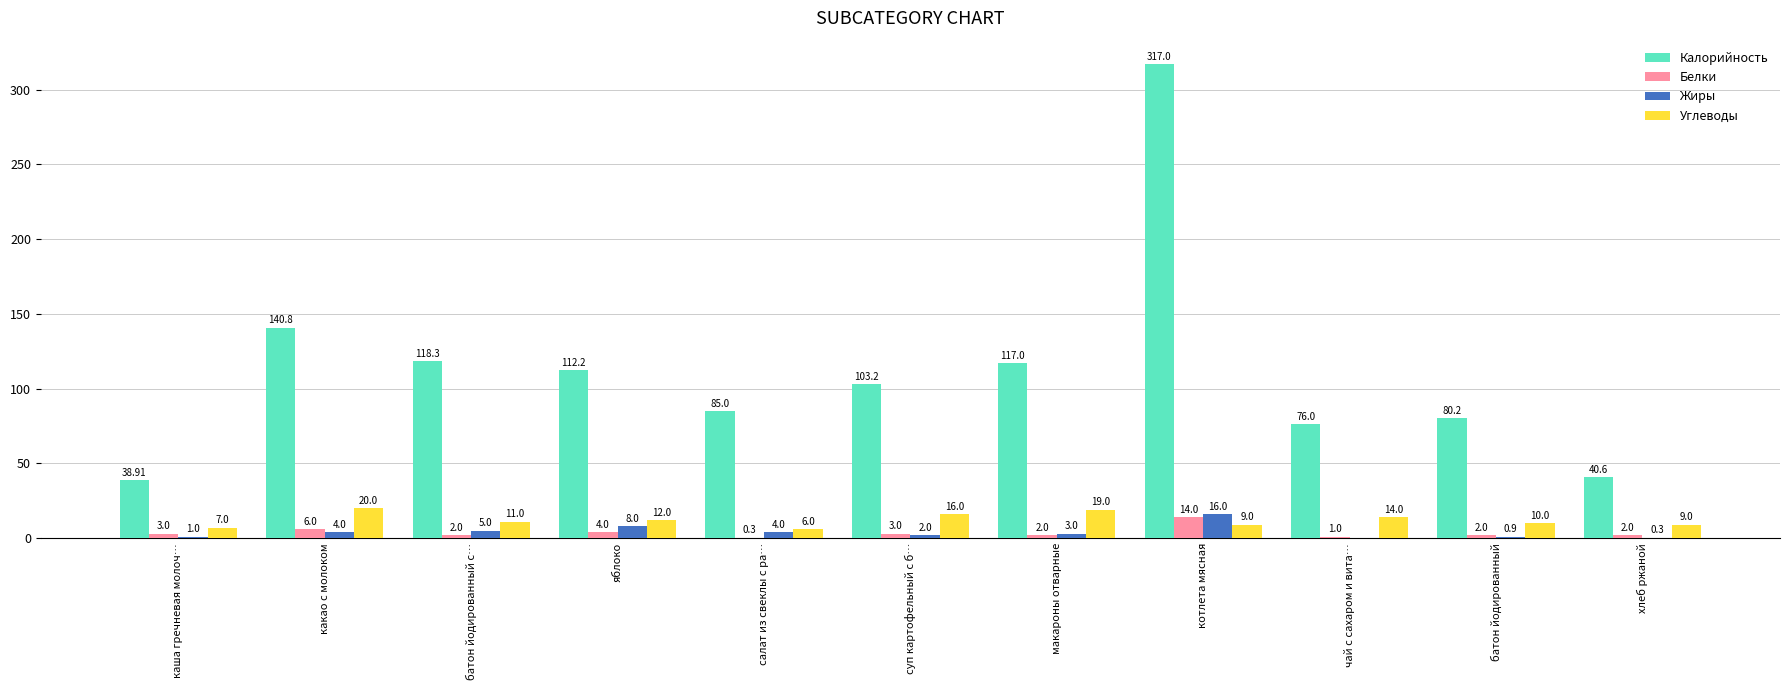

What is the sum of all Калорийность values?

1229.2